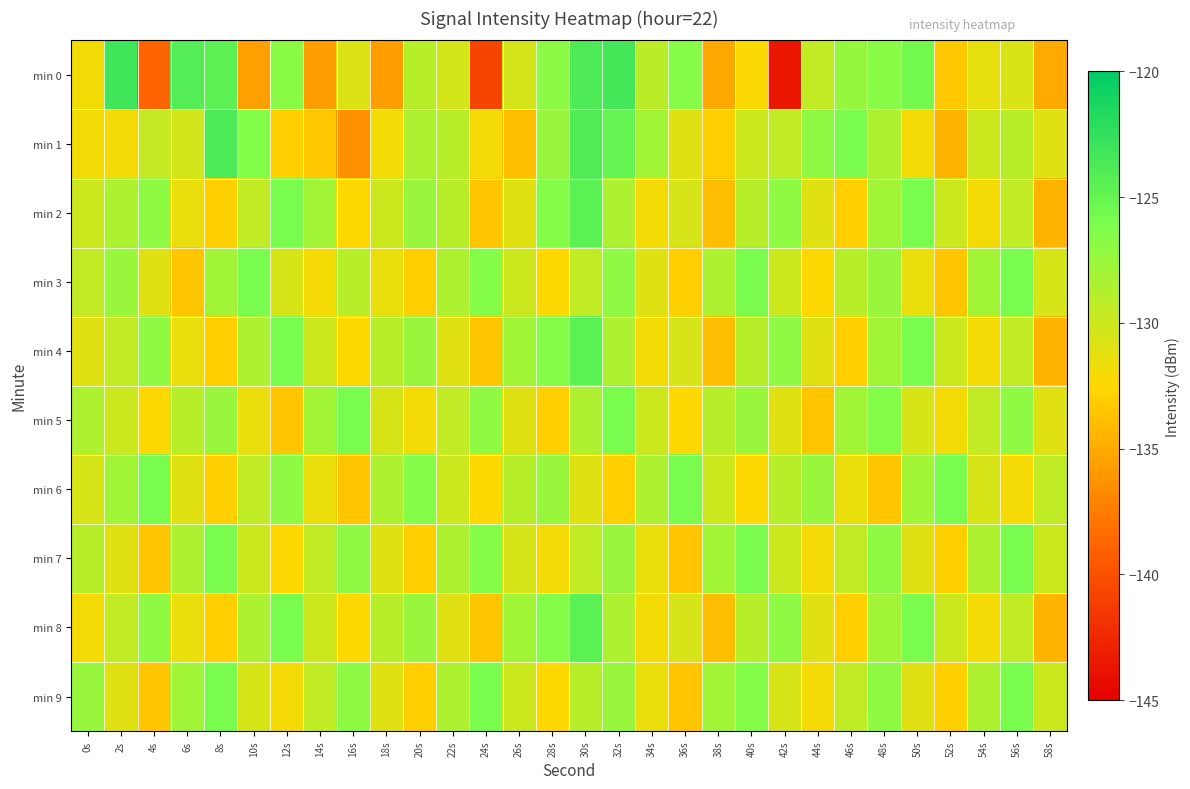

Reading left to right, extract all data points from this chart.

min 0: 0s=-131.9	2s=-123.2	4s=-138.8	6s=-124.2	8s=-124.6	10s=-135.6	12s=-126.8	14s=-135.6	16s=-130.8	18s=-135.7	20s=-129.0	22s=-130.3	24s=-140.7	26s=-130.4	28s=-126.8	30s=-123.9	32s=-123.4	34s=-129.2	36s=-126.6	38s=-135.1	40s=-132.3	42s=-143.5	44s=-129.5	46s=-127.4	48s=-126.7	50s=-125.7	52s=-133.4	54s=-131.4	56s=-130.7	58s=-135.0
min 1: 0s=-131.9	2s=-132.0	4s=-129.6	6s=-130.3	8s=-123.7	10s=-126.4	12s=-133.0	14s=-133.4	16s=-136.4	18s=-131.9	20s=-128.5	22s=-129.0	24s=-132.0	26s=-134.0	28s=-127.5	30s=-124.0	32s=-125.0	34s=-128.0	36s=-131.0	38s=-133.0	40s=-130.0	42s=-129.5	44s=-127.0	46s=-126.0	48s=-128.5	50s=-132.0	52s=-134.5	54s=-130.0	56s=-129.0	58s=-131.0
min 2: 0s=-130.0	2s=-128.5	4s=-127.0	6s=-131.5	8s=-133.0	10s=-129.5	12s=-126.0	14s=-128.0	16s=-132.5	18s=-130.0	20s=-127.5	22s=-129.0	24s=-133.5	26s=-131.0	28s=-126.5	30s=-124.5	32s=-128.5	34s=-132.0	36s=-130.5	38s=-134.0	40s=-129.0	42s=-127.0	44s=-131.0	46s=-133.0	48s=-128.0	50s=-126.0	52s=-130.0	54s=-132.0	56s=-129.5	58s=-134.5
min 3: 0s=-129.5	2s=-127.5	4s=-131.0	6s=-133.5	8s=-128.0	10s=-126.0	12s=-130.5	14s=-132.0	16s=-129.0	18s=-131.5	20s=-133.0	22s=-128.5	24s=-126.5	26s=-130.0	28s=-132.5	30s=-129.5	32s=-127.0	34s=-131.0	36s=-133.0	38s=-128.5	40s=-126.0	42s=-130.0	44s=-132.5	46s=-129.0	48s=-127.5	50s=-131.5	52s=-133.5	54s=-128.0	56s=-126.0	58s=-130.5
min 4: 0s=-131.0	2s=-129.5	4s=-127.0	6s=-131.5	8s=-133.0	10s=-128.5	12s=-126.0	14s=-130.0	16s=-132.5	18s=-129.0	20s=-127.5	22s=-131.0	24s=-133.5	26s=-128.0	28s=-126.5	30s=-124.5	32s=-128.5	34s=-132.0	36s=-130.5	38s=-134.0	40s=-129.0	42s=-127.0	44s=-131.0	46s=-133.0	48s=-128.0	50s=-126.0	52s=-130.0	54s=-132.0	56s=-129.5	58s=-134.5
min 5: 0s=-128.5	2s=-130.0	4s=-132.5	6s=-129.0	8s=-127.5	10s=-131.5	12s=-133.5	14s=-128.0	16s=-126.0	18s=-130.5	20s=-132.0	22s=-129.5	24s=-127.0	26s=-131.0	28s=-133.0	30s=-128.5	32s=-126.0	34s=-130.0	36s=-132.5	38s=-129.0	40s=-127.5	42s=-131.0	44s=-133.5	46s=-128.0	48s=-126.5	50s=-130.5	52s=-132.0	54s=-129.5	56s=-127.0	58s=-131.0
min 6: 0s=-130.5	2s=-128.0	4s=-126.0	6s=-131.0	8s=-133.0	10s=-129.5	12s=-127.0	14s=-131.5	16s=-133.5	18s=-128.5	20s=-126.5	22s=-130.0	24s=-132.5	26s=-129.0	28s=-127.5	30s=-131.0	32s=-133.0	34s=-128.5	36s=-126.0	38s=-130.0	40s=-132.5	42s=-129.0	44s=-127.5	46s=-131.5	48s=-133.5	50s=-128.0	52s=-126.0	54s=-130.5	56s=-132.0	58s=-129.5
min 7: 0s=-129.0	2s=-131.0	4s=-133.5	6s=-128.5	8s=-126.0	10s=-130.0	12s=-132.5	14s=-129.5	16s=-127.0	18s=-131.0	20s=-133.0	22s=-128.5	24s=-126.5	26s=-130.5	28s=-132.0	30s=-129.5	32s=-127.5	34s=-131.5	36s=-133.5	38s=-128.0	40s=-126.0	42s=-130.0	44s=-132.0	46s=-129.5	48s=-127.0	50s=-131.0	52s=-133.0	54s=-128.5	56s=-126.0	58s=-130.0
min 8: 0s=-132.0	2s=-129.5	4s=-127.0	6s=-131.5	8s=-133.0	10s=-128.5	12s=-126.0	14s=-130.0	16s=-132.5	18s=-129.0	20s=-127.5	22s=-131.0	24s=-133.5	26s=-128.0	28s=-126.5	30s=-124.5	32s=-128.5	34s=-132.0	36s=-130.5	38s=-134.0	40s=-129.0	42s=-127.0	44s=-131.0	46s=-133.0	48s=-128.0	50s=-126.0	52s=-130.0	54s=-132.0	56s=-129.5	58s=-134.5
min 9: 0s=-127.5	2s=-131.0	4s=-133.5	6s=-128.0	8s=-126.0	10s=-130.5	12s=-132.0	14s=-129.5	16s=-127.0	18s=-131.0	20s=-133.0	22s=-128.5	24s=-126.0	26s=-130.0	28s=-132.5	30s=-129.0	32s=-127.5	34s=-131.5	36s=-133.5	38s=-128.0	40s=-126.5	42s=-130.5	44s=-132.0	46s=-129.5	48s=-127.0	50s=-131.0	52s=-133.0	54s=-128.5	56s=-126.0	58s=-130.0